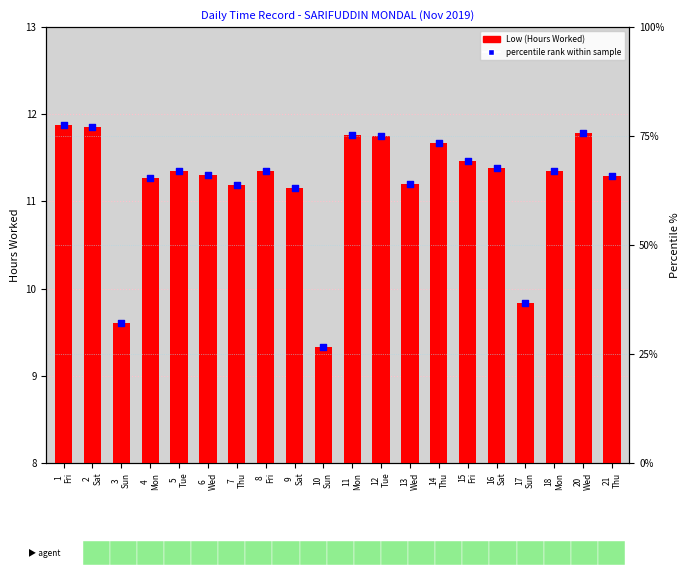

What are all the series names shown in the legend?

Low (Hours Worked), percentile rank within sample